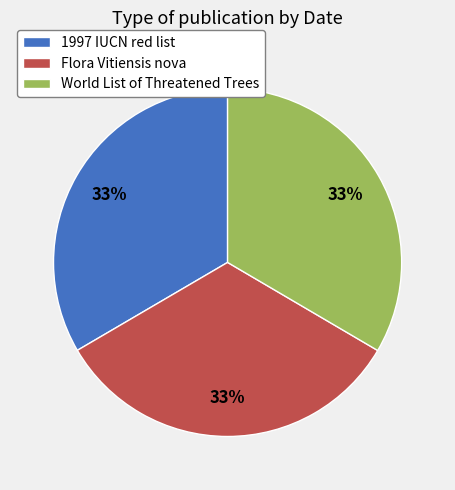

Is there any slice that represents more than half of the pie?

No